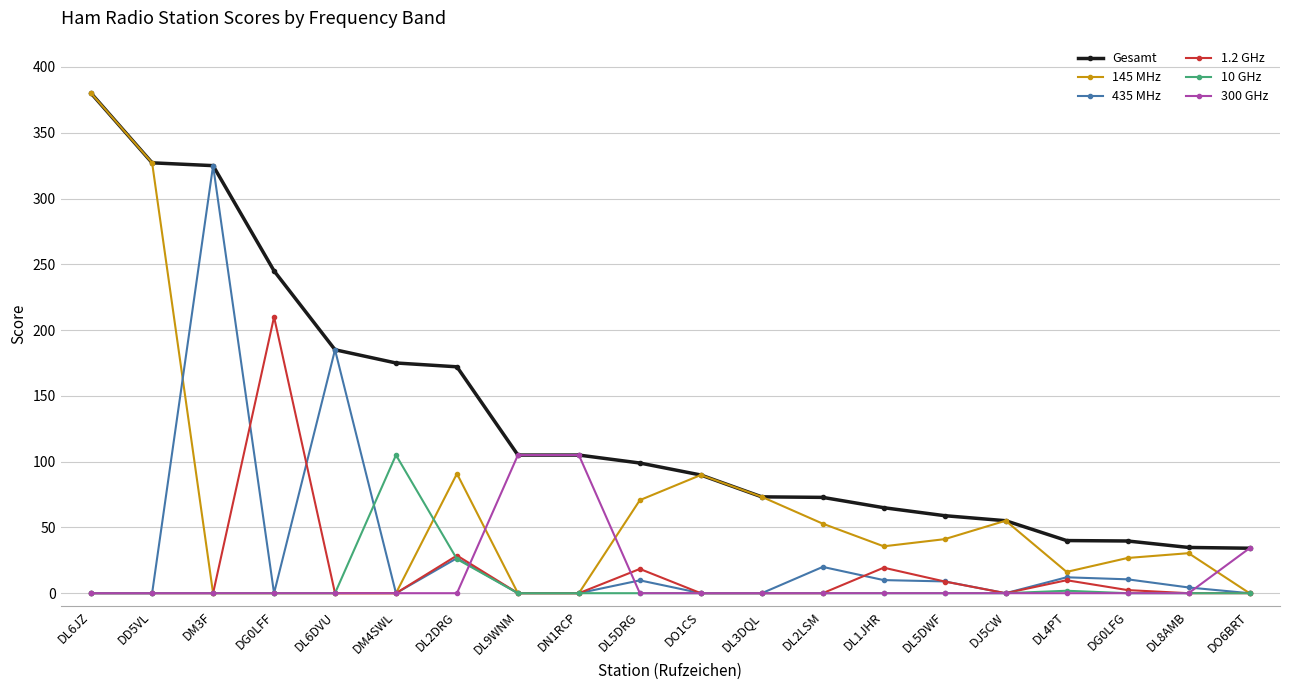

What is the label of the 16th point from the left?

DJ5CW